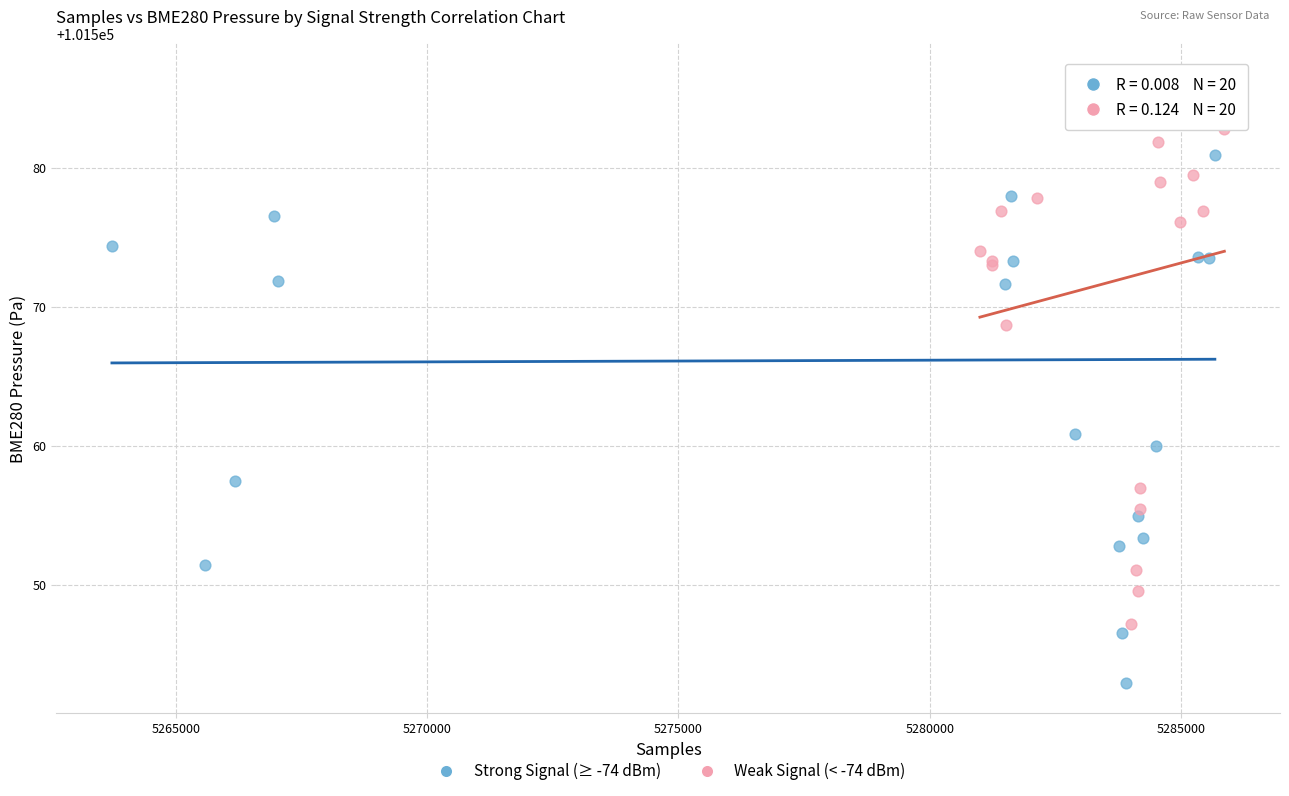

Which series reaches the maximum Y coordinate?

Weak Signal (< -74 dBm)